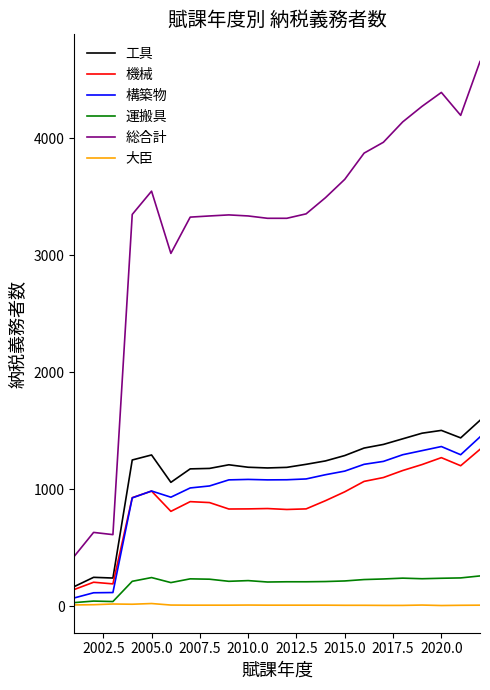

True or false: 総合計 has more than 2 interior local peaks.

True